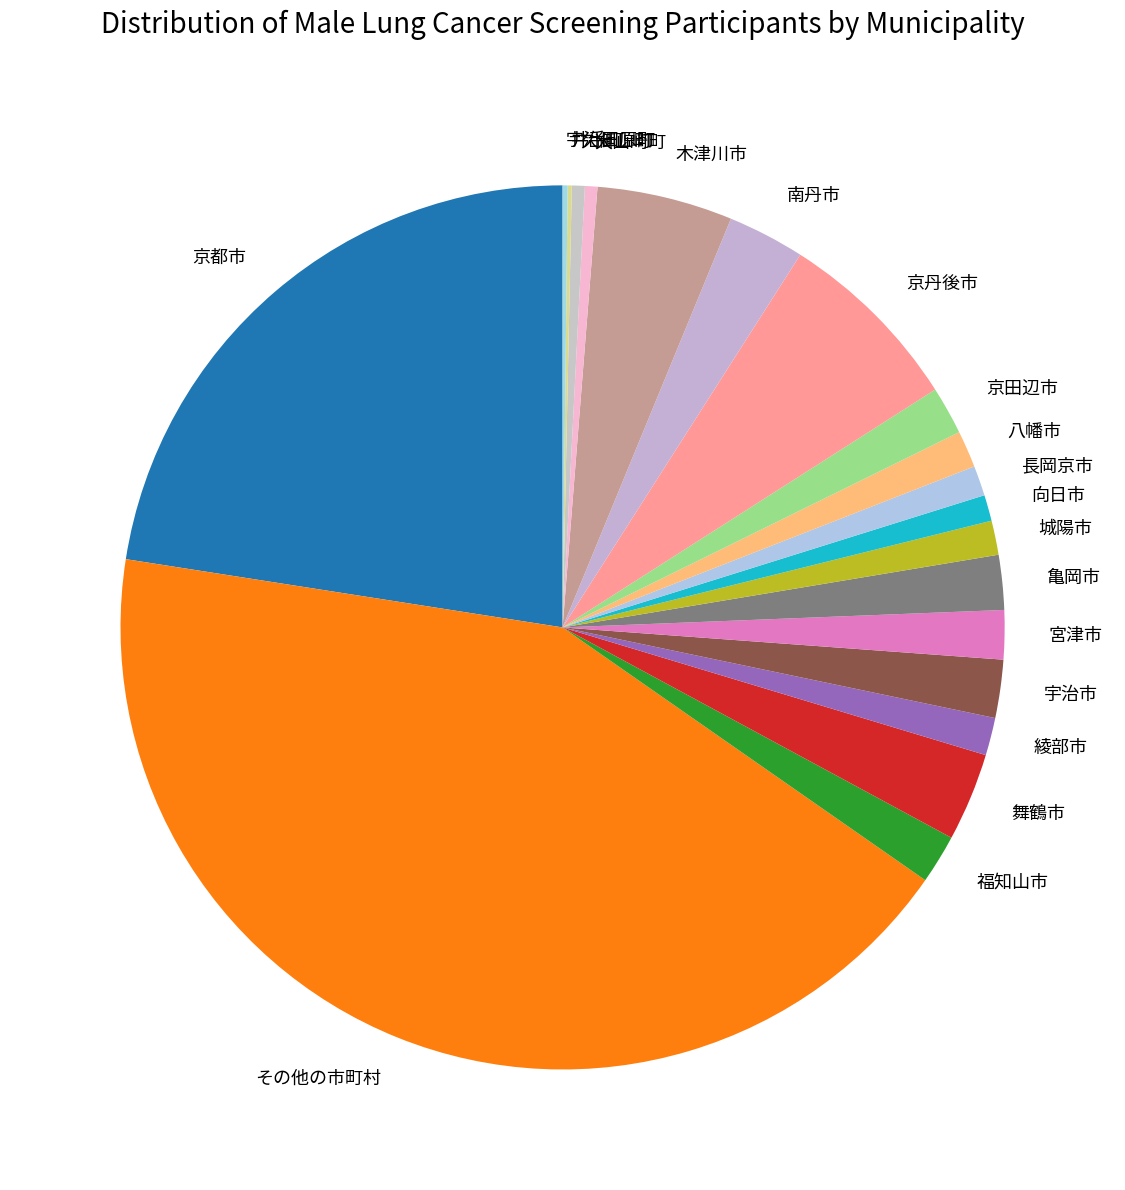

The 宇治市 slice represents 16% of the pie. True or false?

False